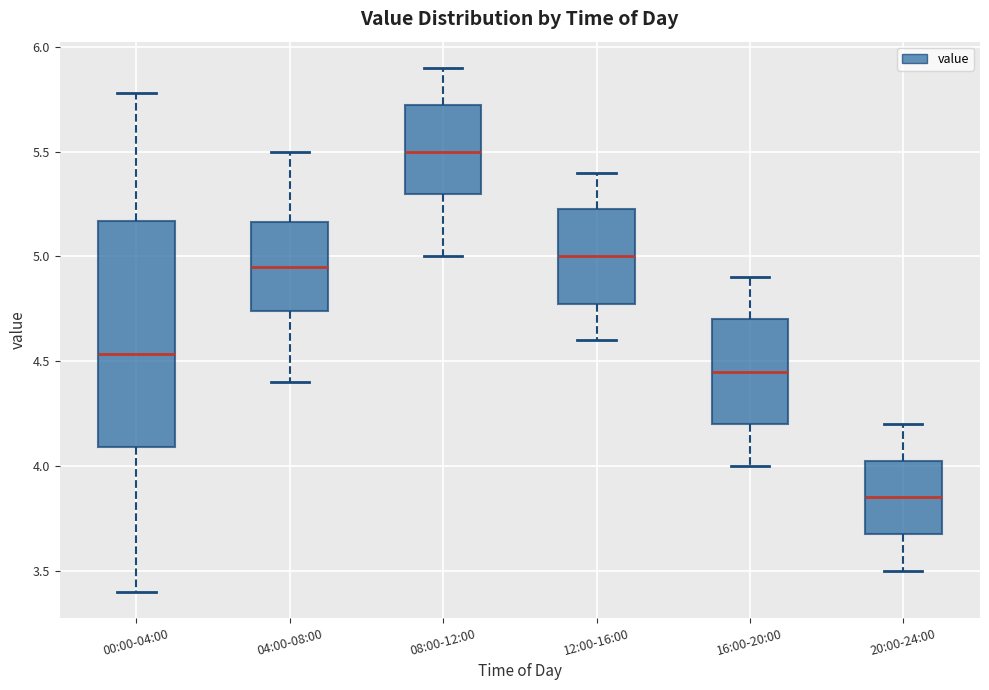

Reading left to right, read every box against the y-axis: the position of its median line, the range the box covers, and the ends of its whiskers. The values are not printed on the chart, so give them approximately, as read against the axis.

00:00-04:00: median 4.55, box 4.10 to 5.15, whiskers 3.40 to 5.80
04:00-08:00: median 4.95, box 4.75 to 5.15, whiskers 4.40 to 5.50
08:00-12:00: median 5.50, box 5.30 to 5.75, whiskers 5.00 to 5.90
12:00-16:00: median 5.00, box 4.80 to 5.25, whiskers 4.60 to 5.40
16:00-20:00: median 4.45, box 4.20 to 4.70, whiskers 4.00 to 4.90
20:00-24:00: median 3.85, box 3.70 to 4.05, whiskers 3.50 to 4.20